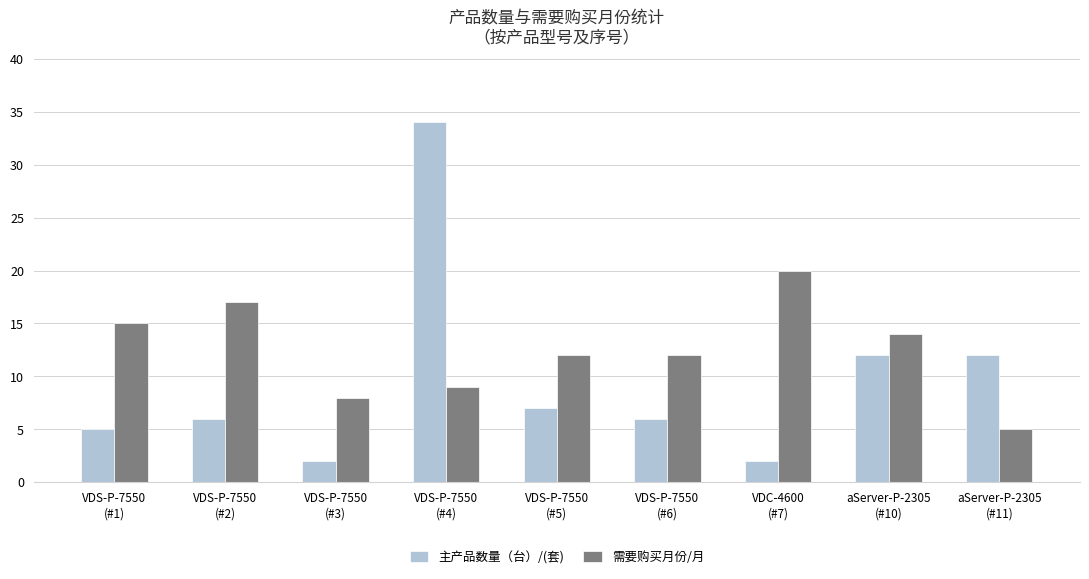

How many distinct data groups are displayed?

2